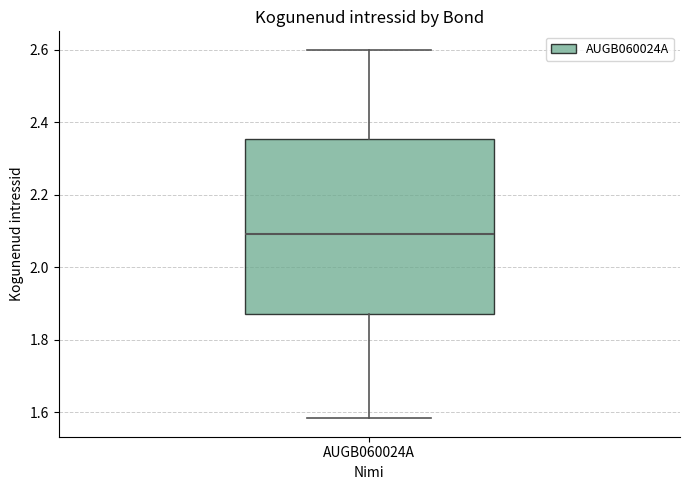

Where does the median line of the box for AUGB060024A sit on the y-axis? The values are not printed on the chart, so give them approximately, as read against the axis.

2.10